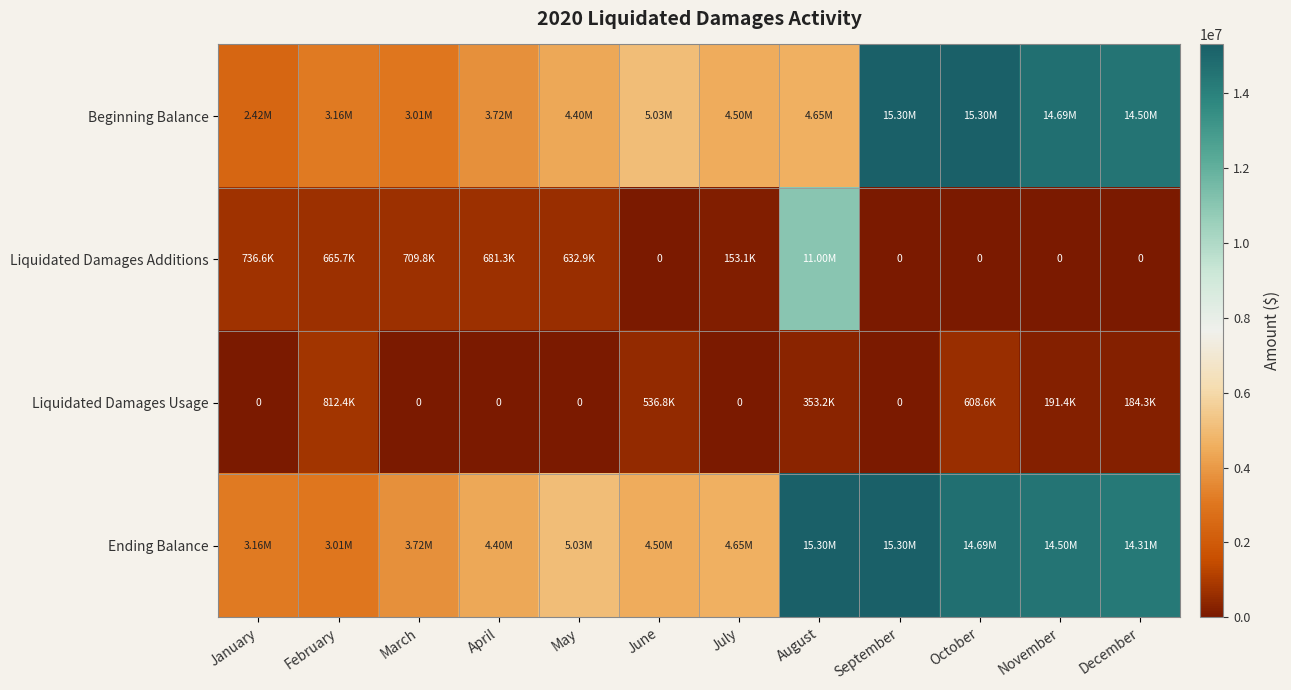

What is the approximate value of Liquidated Damages Additions at April?

681264.0